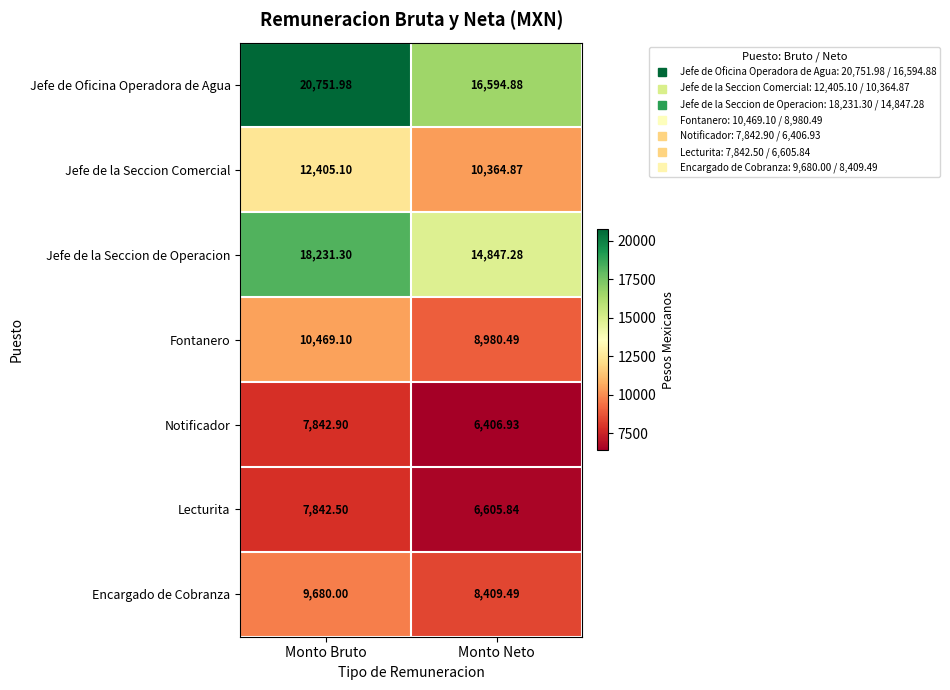

Which label corresponds to the largest value in the chart?

Monto Bruto